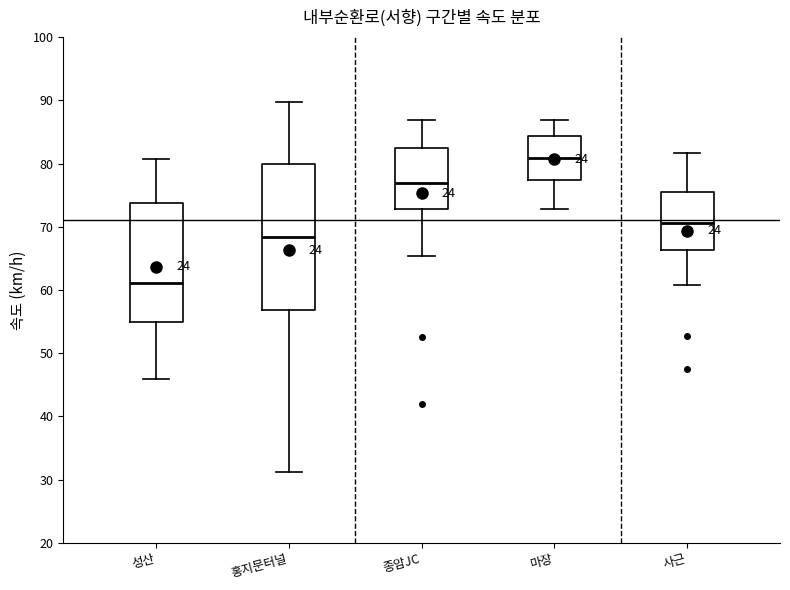

Which box is the tallest, from its lower edge to its upper edge?

홍지문터널